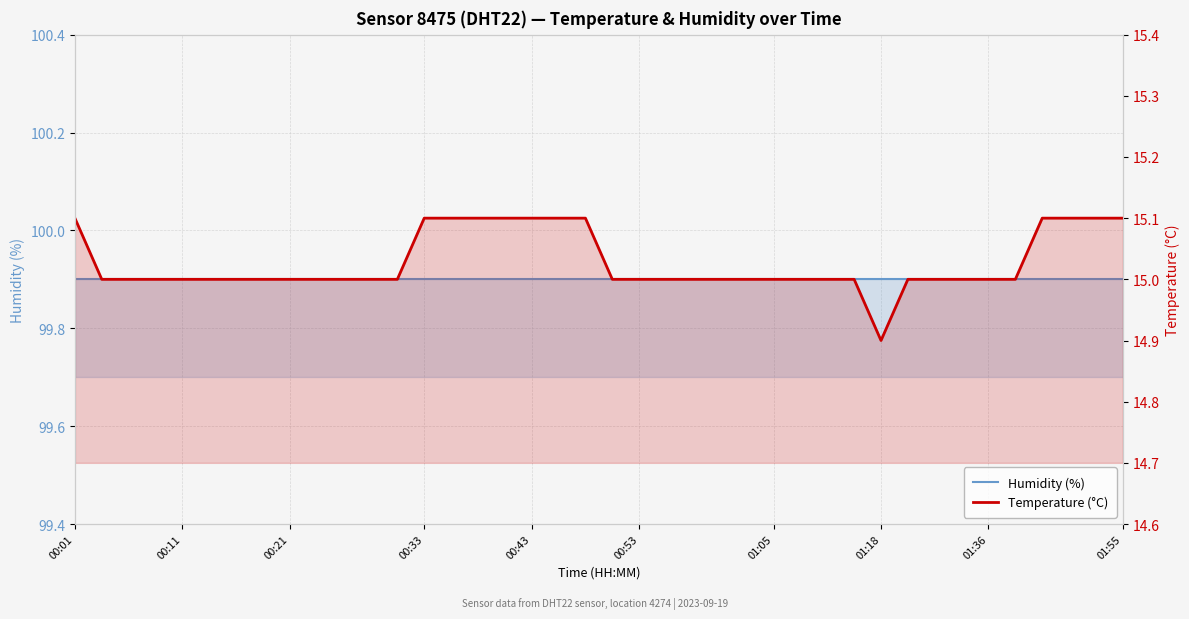

True or false: Humidity (%) has a value of 99.9 at 16.

True